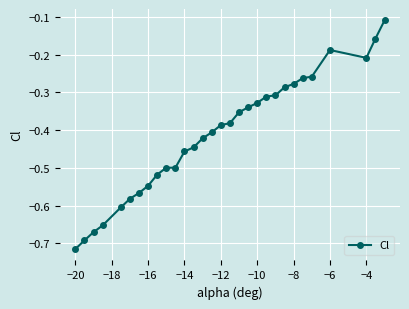

What is the difference between the maximum and minimum values?

0.6